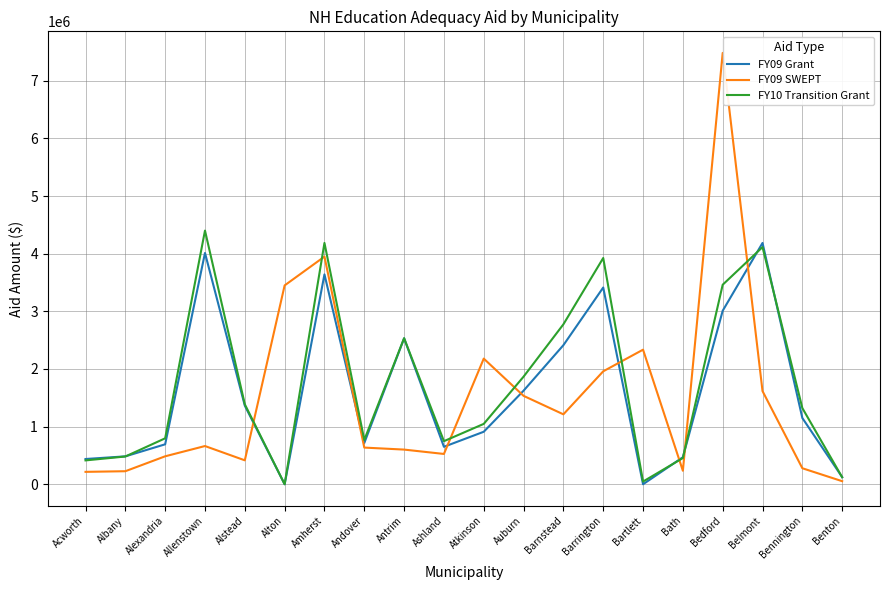

At Ashland, list the series in order from largest to smallest.

FY10 Transition Grant, FY09 Grant, FY09 SWEPT